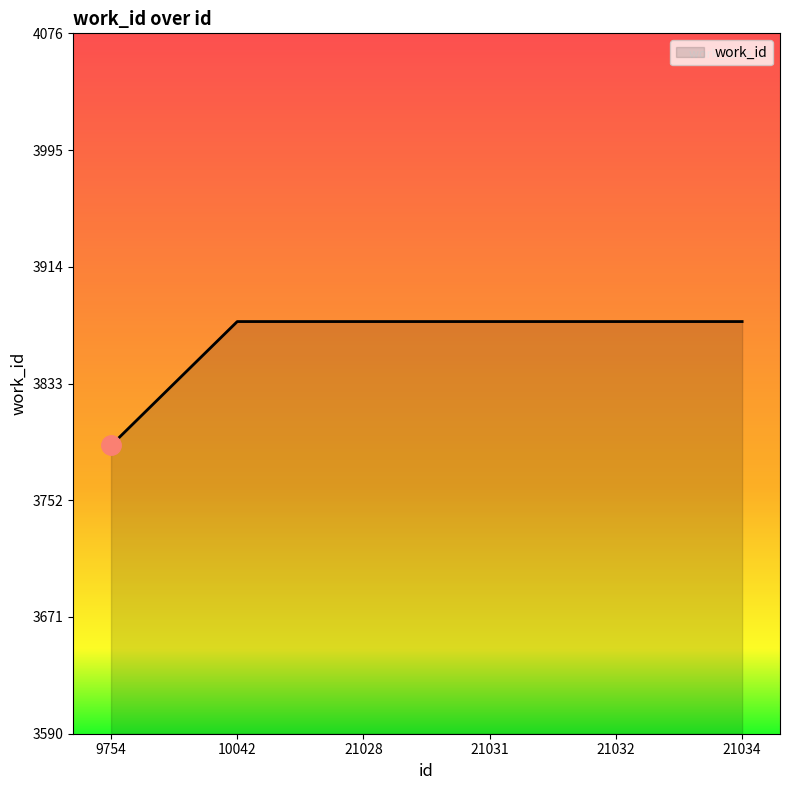

What is the approximate value at 21031?

3876